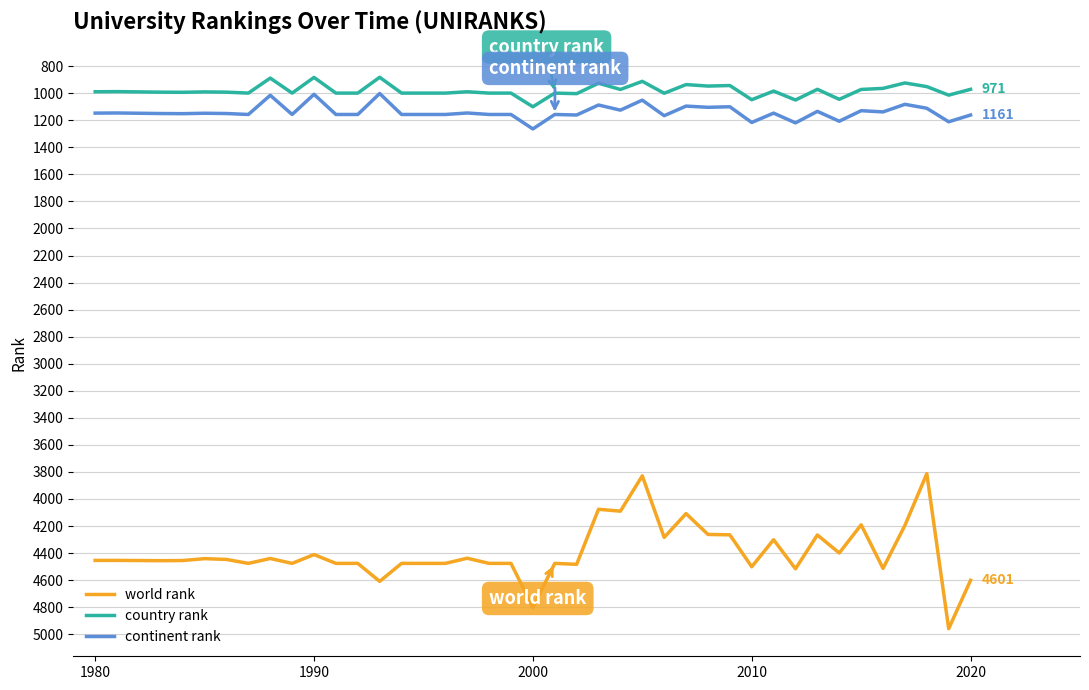

Which series has the largest total across all categories?

world rank